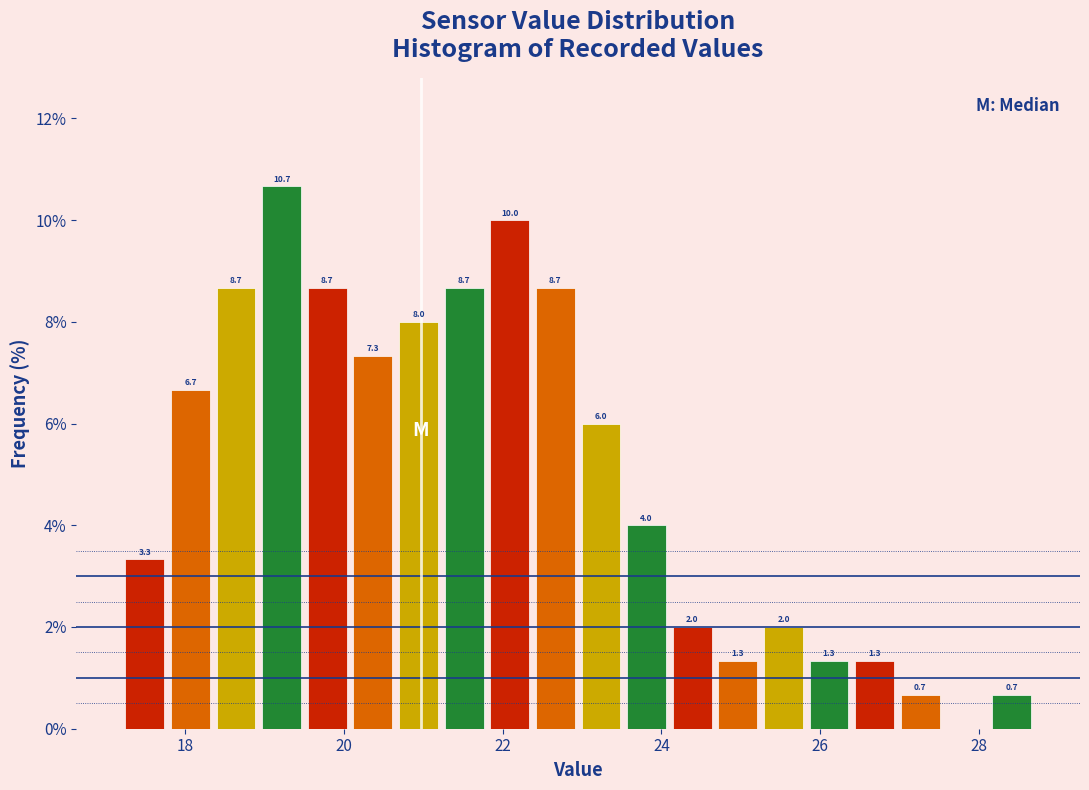

Read against the x-axis, roughly where is the centre of the tallest bar?

19.2